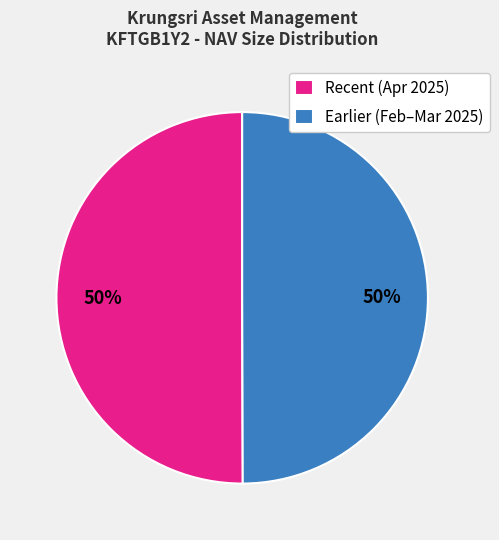

What is the ratio of the value at Earlier (Feb–Mar 2025) to the value at Recent (Apr 2025)?

1.0